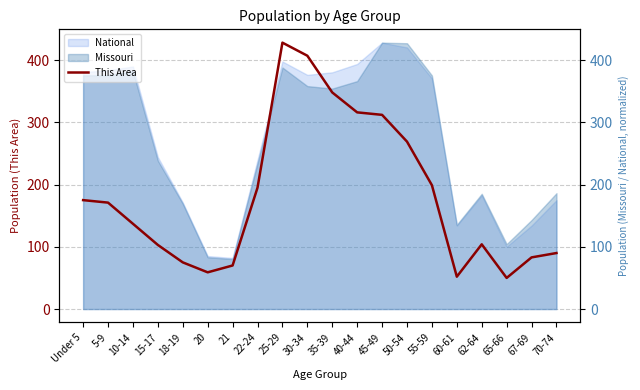

What is the difference between the second highest and second lowest values?

355